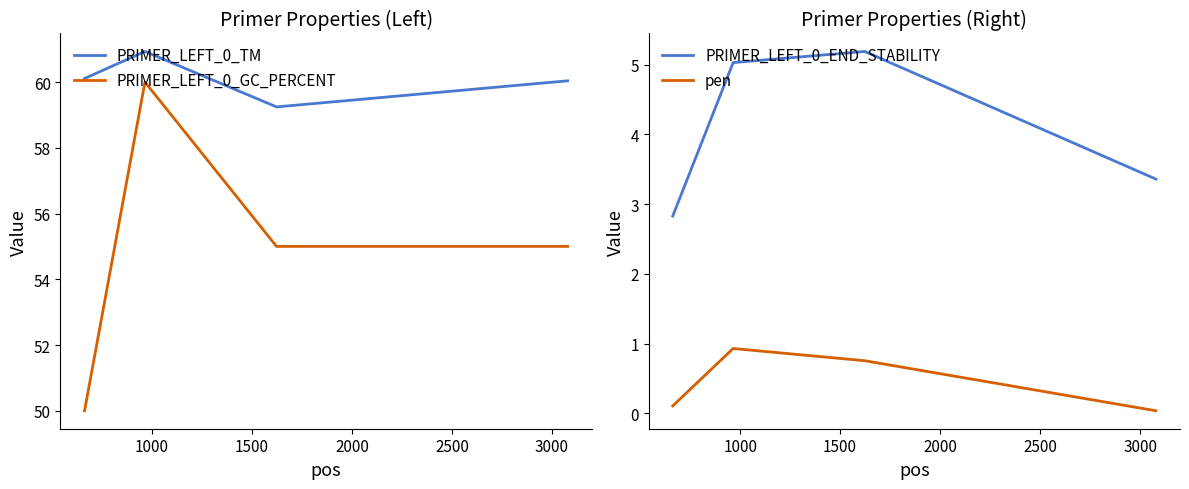

How many values in the PRIMER_LEFT_0_GC_PERCENT series exceed 55?

1